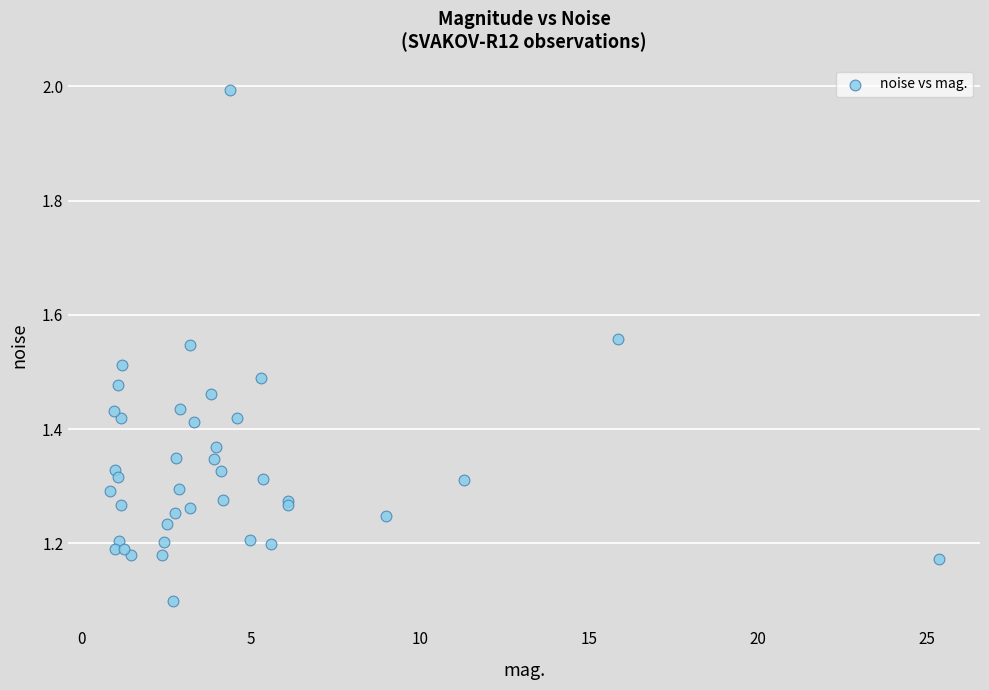

What Y value in the scatter plot is closest to 1?

1.1